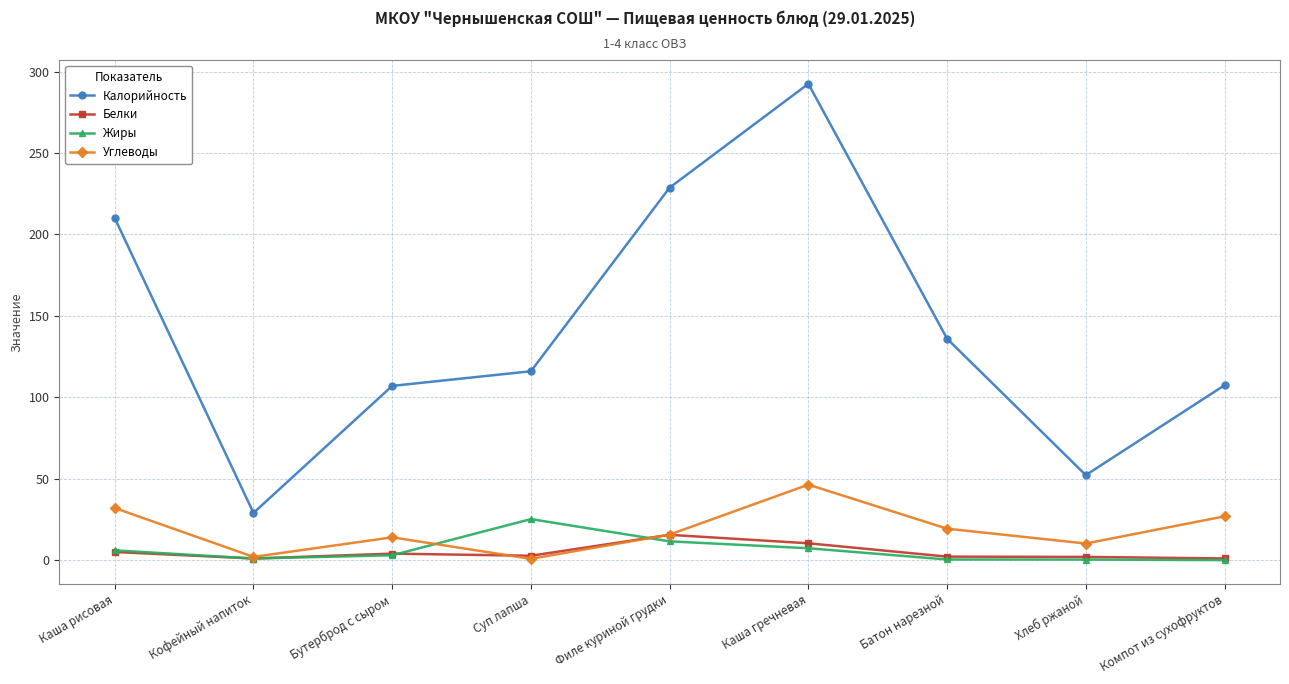

Which series has the largest range (max minus min)?

Калорийность